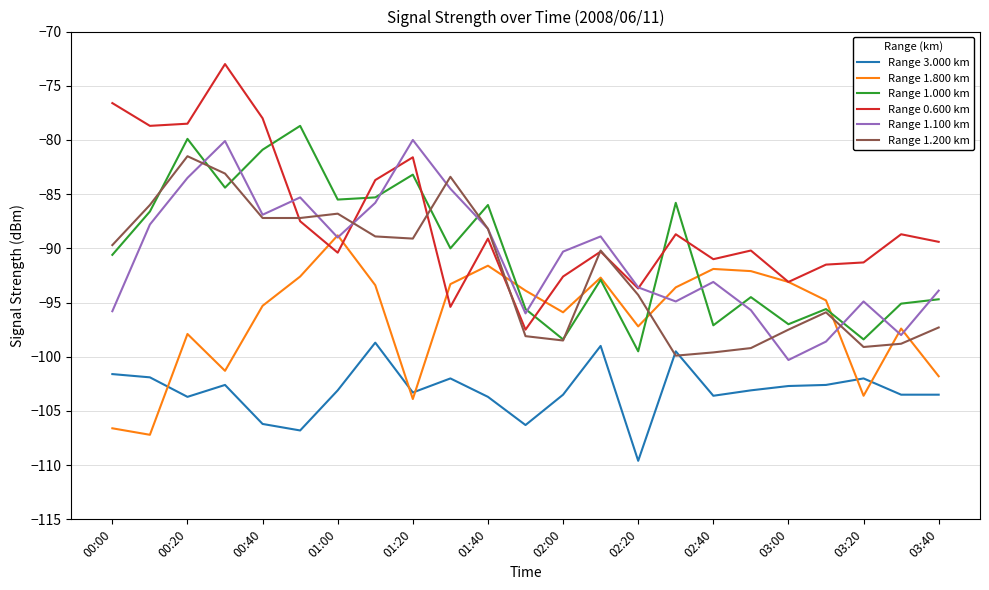

Which series has the widest spread of values?

Range 0.600 km